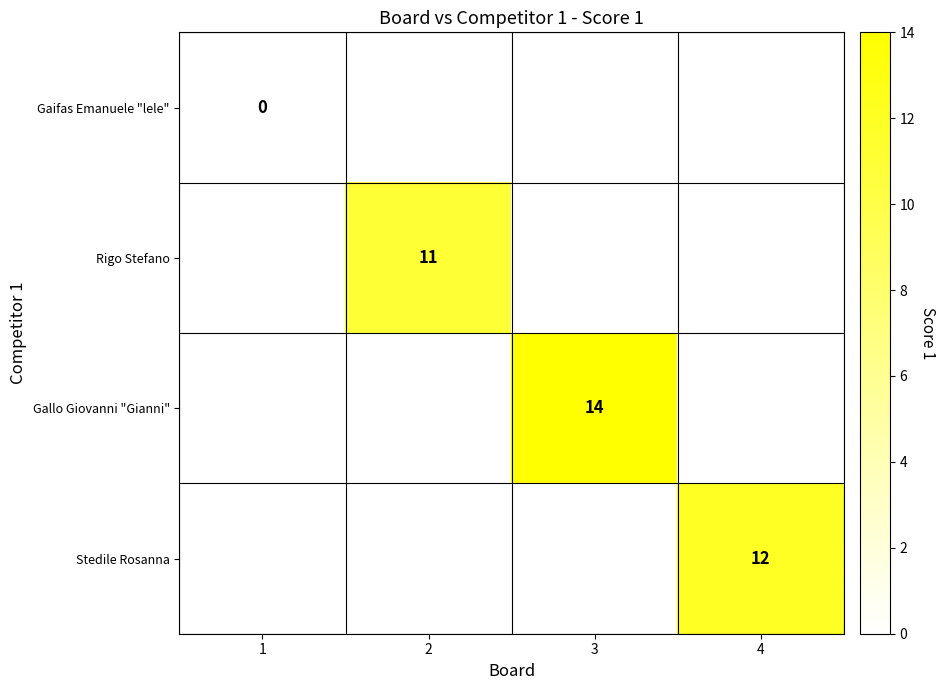

The value of Rigo Stefano at 2 is 11. True or false?

True